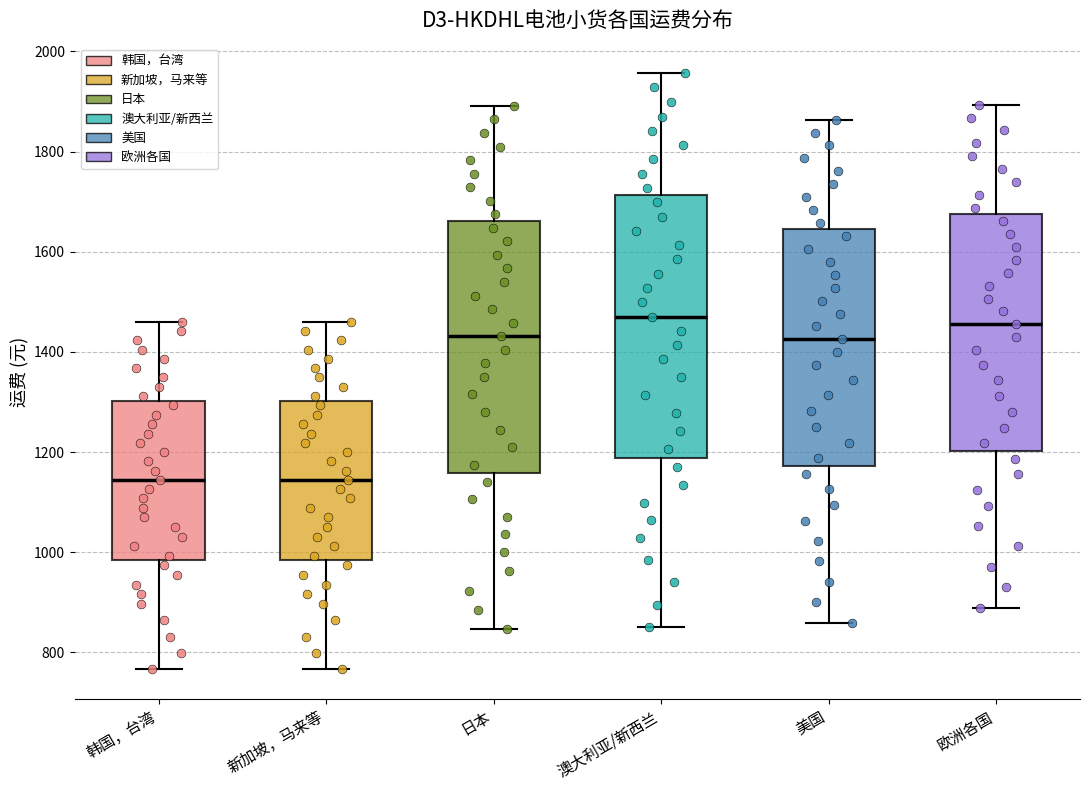

Reading left to right, transcribe this box plot: for each box, give where its median line is, the range the box spans, and where its two whiskers end, as read against the y-axis. The values are not printed on the chart, so give them approximately, as read against the axis.

韩国，台湾: median 1140, box 980 to 1300, whiskers 760 to 1460
新加坡，马来等: median 1140, box 980 to 1300, whiskers 760 to 1460
日本: median 1440, box 1160 to 1660, whiskers 840 to 1900
澳大利亚/新西兰: median 1480, box 1180 to 1720, whiskers 860 to 1960
美国: median 1420, box 1180 to 1640, whiskers 860 to 1860
欧洲各国: median 1460, box 1200 to 1680, whiskers 880 to 1900